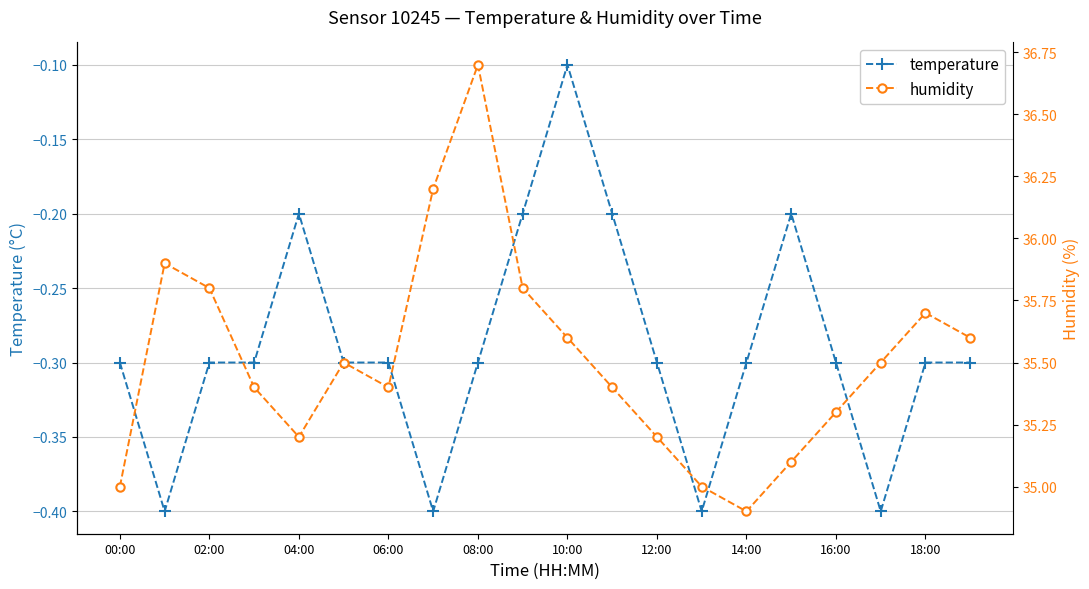

At which label does temperature reach its peak?

10:00